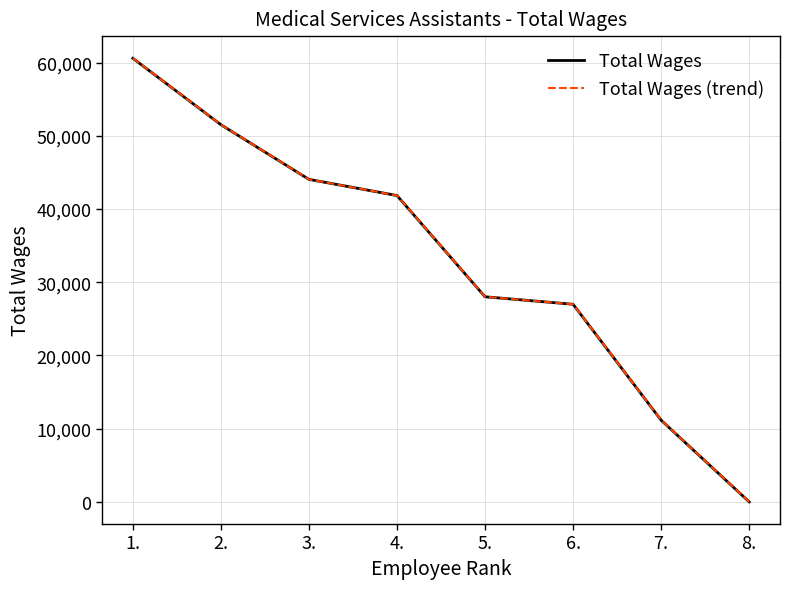

Rank the series at 7. from highest to lowest value.

Total Wages, Total Wages (trend)